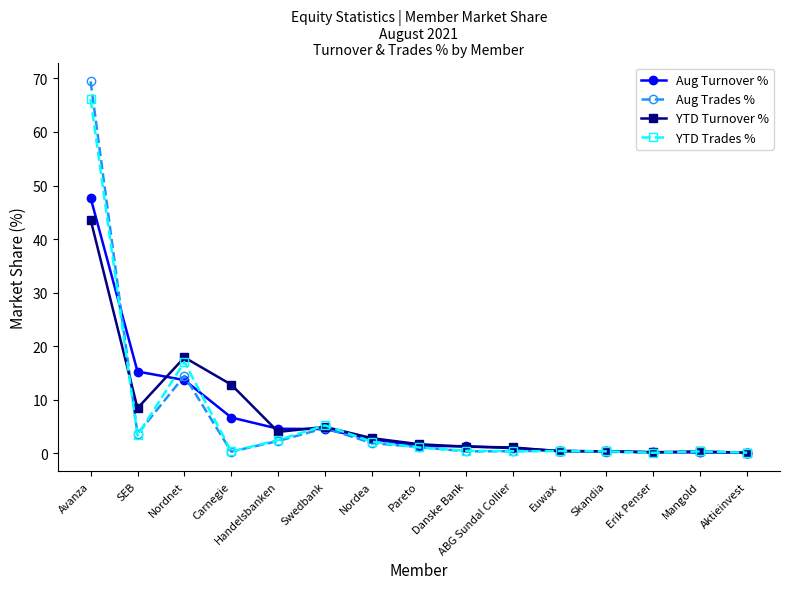

Is the value of YTD Trades % at Danske Bank greater than the value of Aug Trades % at Swedbank?

No